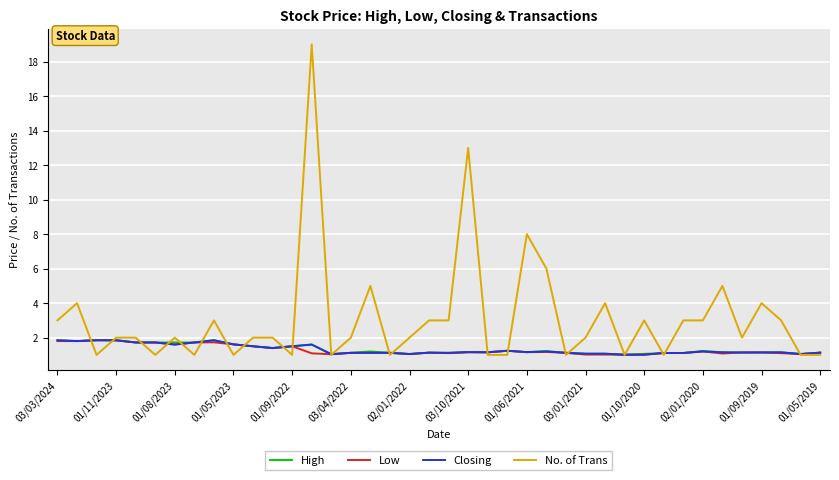

What are all the series names shown in the legend?

High, Low, Closing, No. of Trans